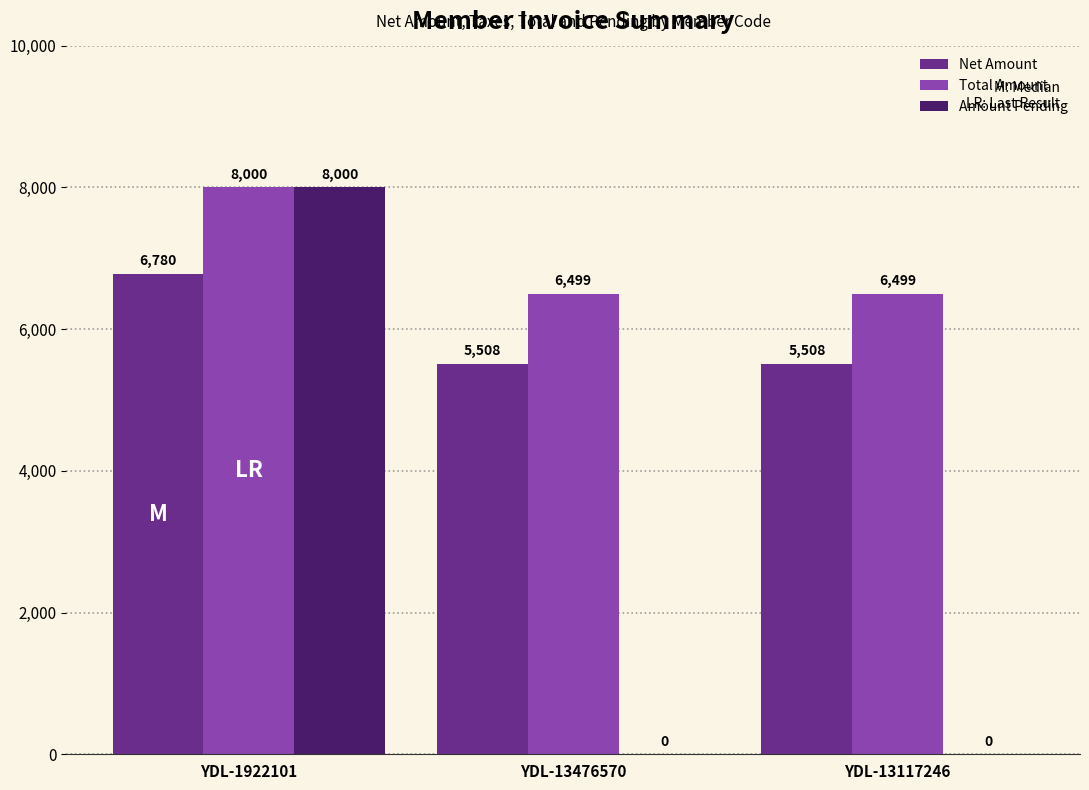

What are all the series names shown in the legend?

Net Amount, Total Amount, Amount Pending